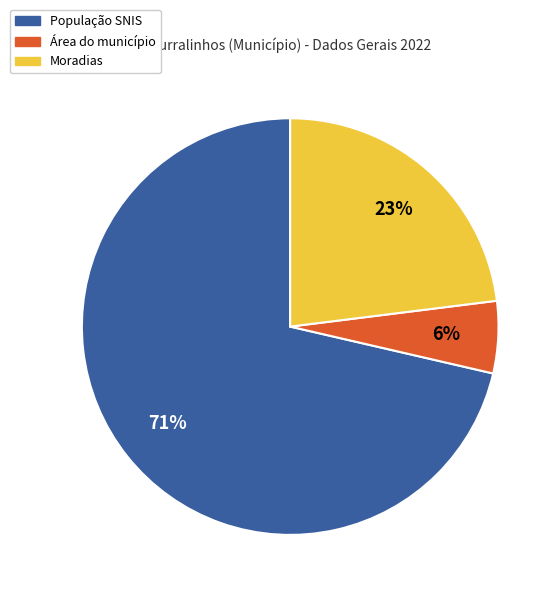

To the nearest percent, what is the combined percentage of População SNIS and Área do município?

77%